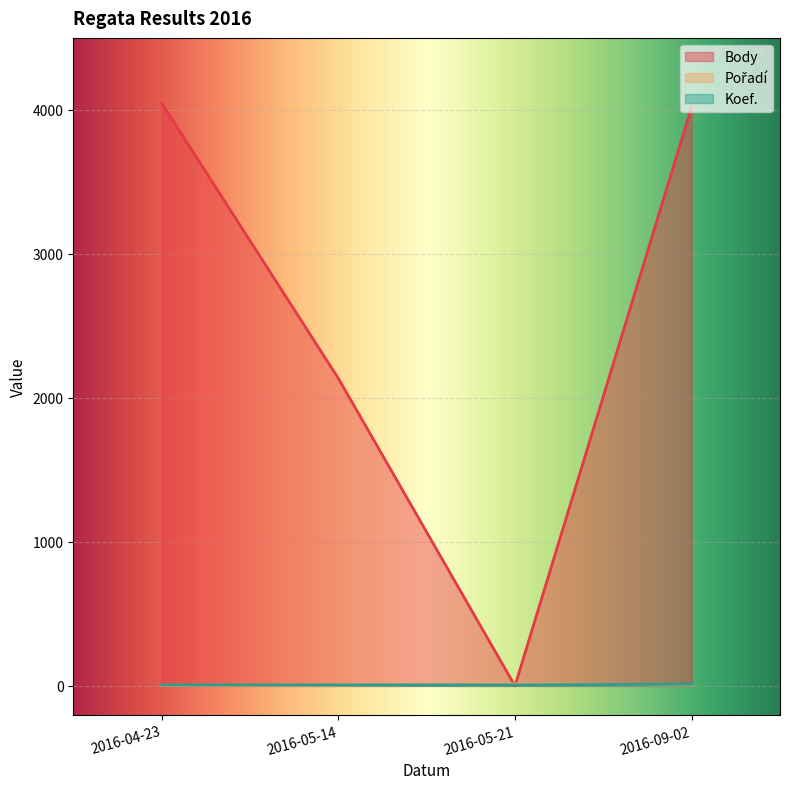

What is the difference between the Pořadí values at 2016-09-02 and 2016-05-14?

2